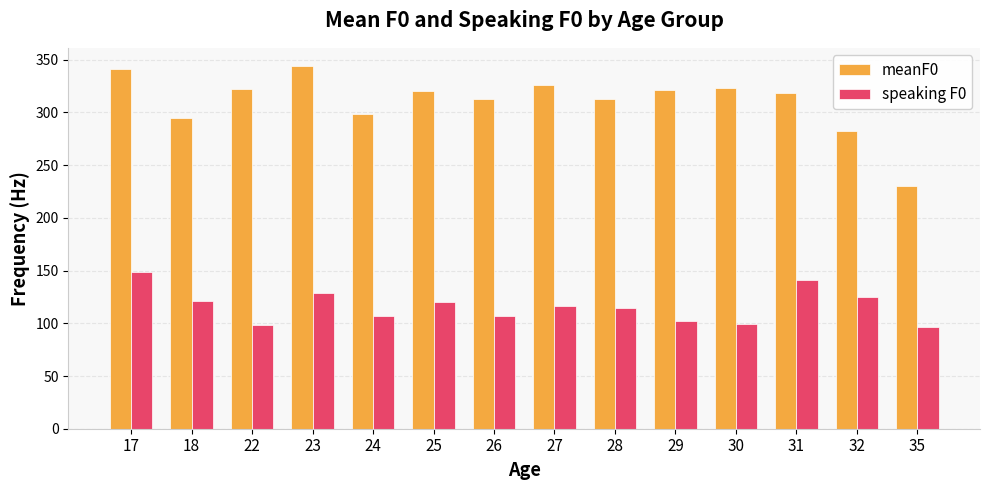

What is the average value of the meanF0 series?

310.6